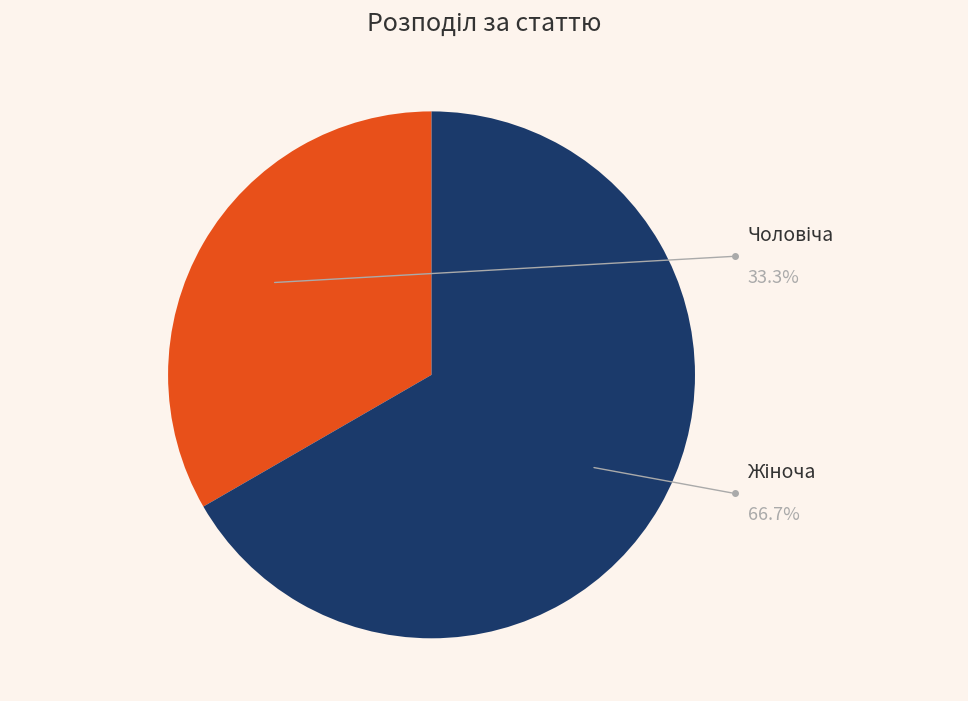

To the nearest percent, what is the combined percentage of Жіноча and Чоловіча?

100%